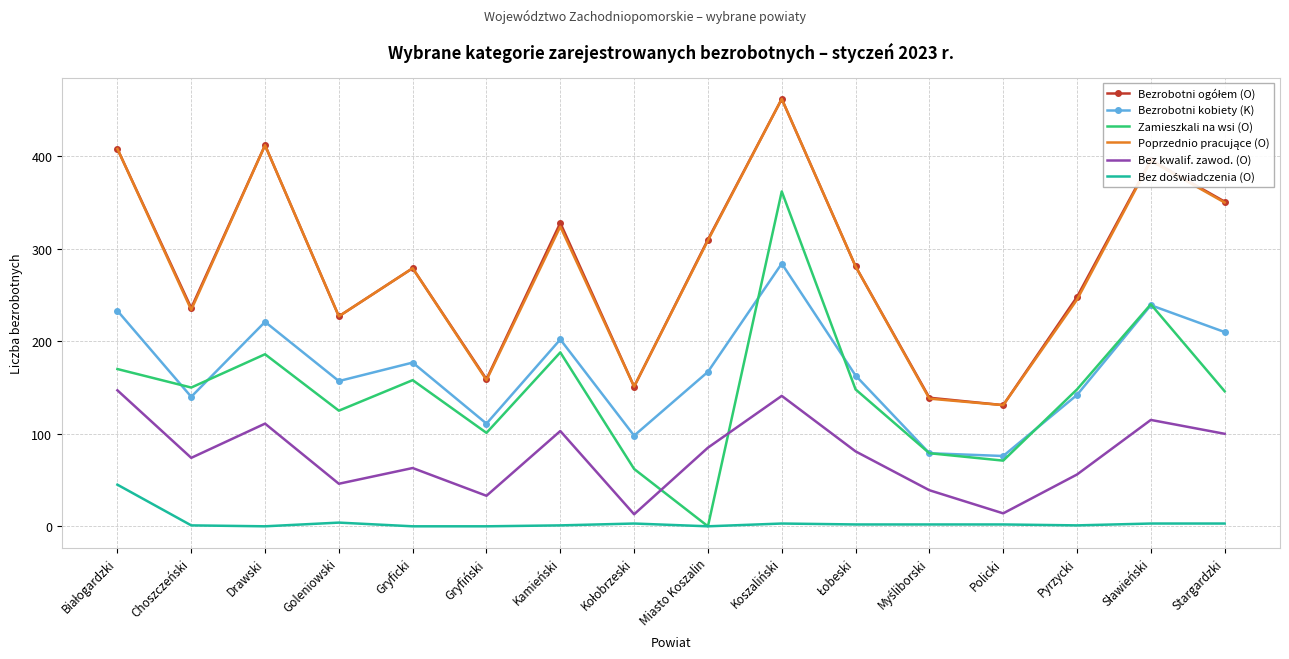

True or false: Bez kwalif. zawod. (O) and Bezrobotni kobiety (K) intersect in this chart.

False